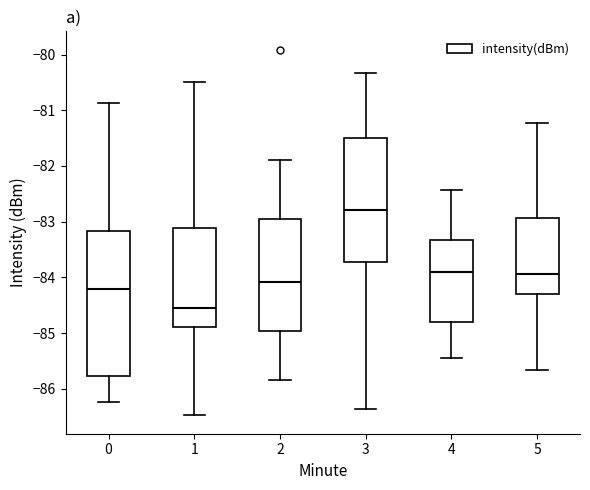

Which box's median line is the highest?

3